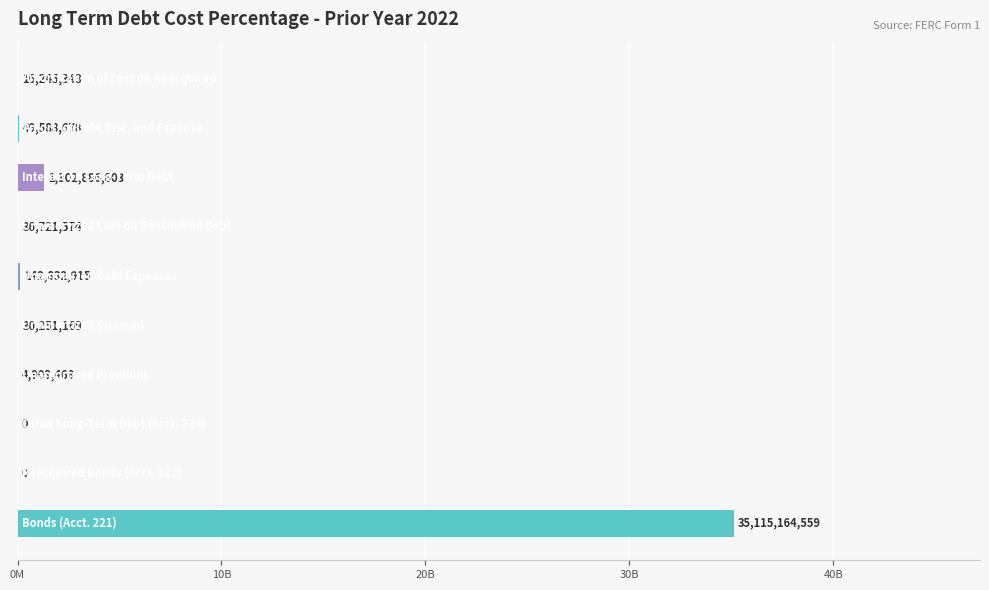

What is the sum of all values?

36698594509.1